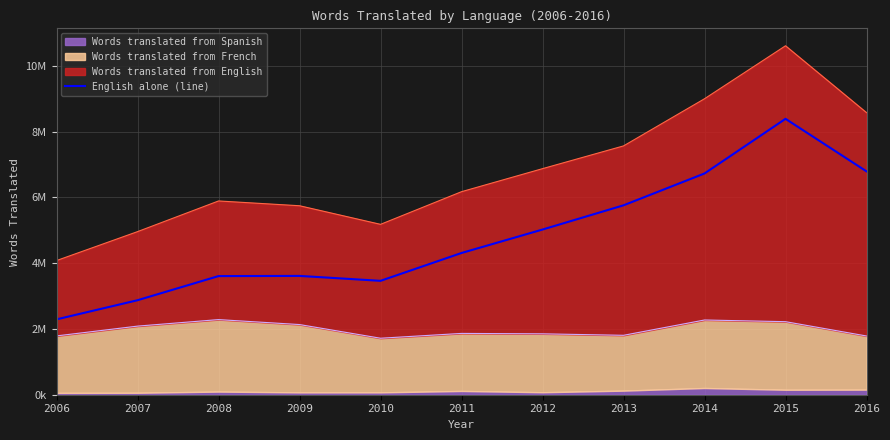

How many points are lower than both their immediate neighbors (excluding endpoints)?

1